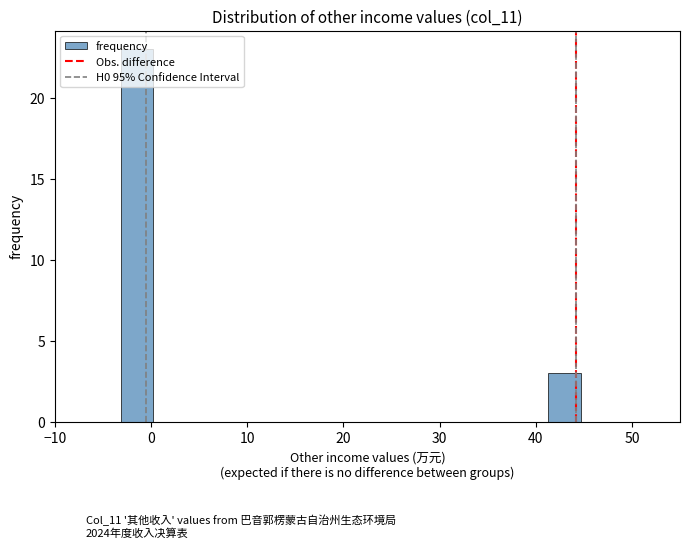

Read against the x-axis, roughly where is the centre of the tallest bar?

-1